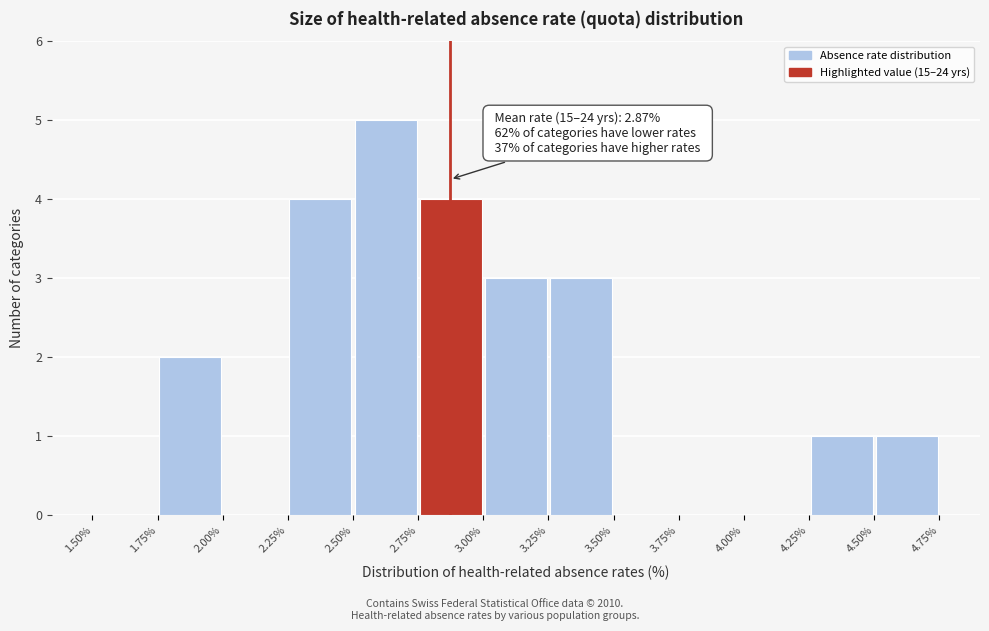

Which range on the x-axis has the tallest bar?

2.50% to 2.75%